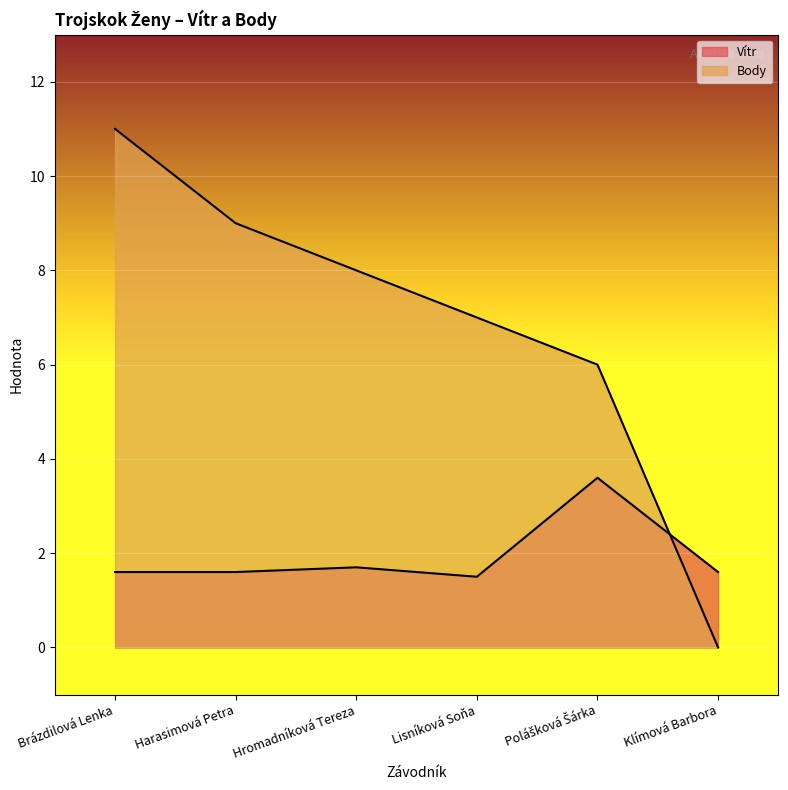

Which series has the largest range (max minus min)?

Body